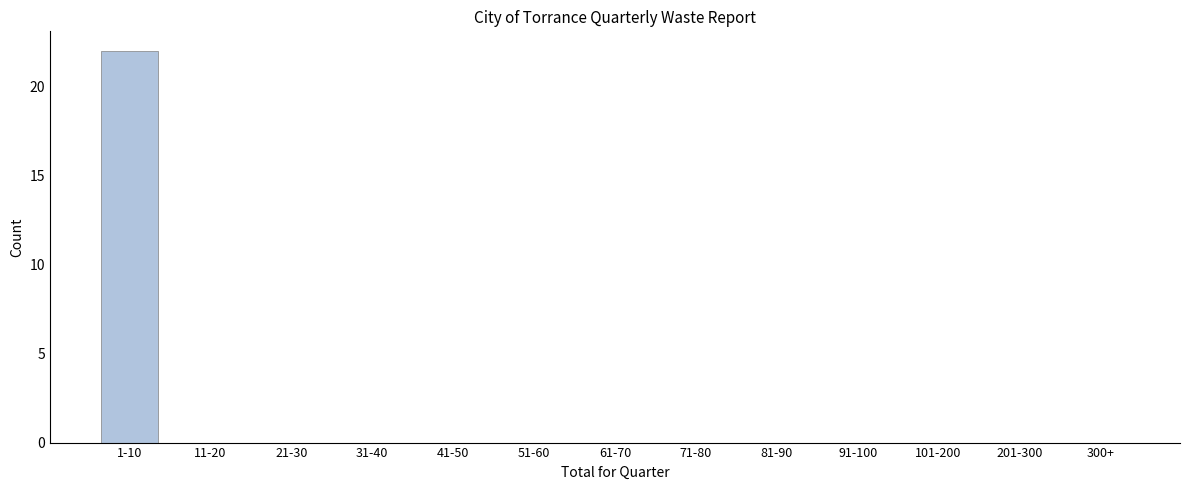

Reading left to right, list all the values displayed in this chart.

1-10=22	11-20=0	21-30=0	31-40=0	41-50=0	51-60=0	61-70=0	71-80=0	81-90=0	91-100=0	101-200=0	201-300=0	300+=0